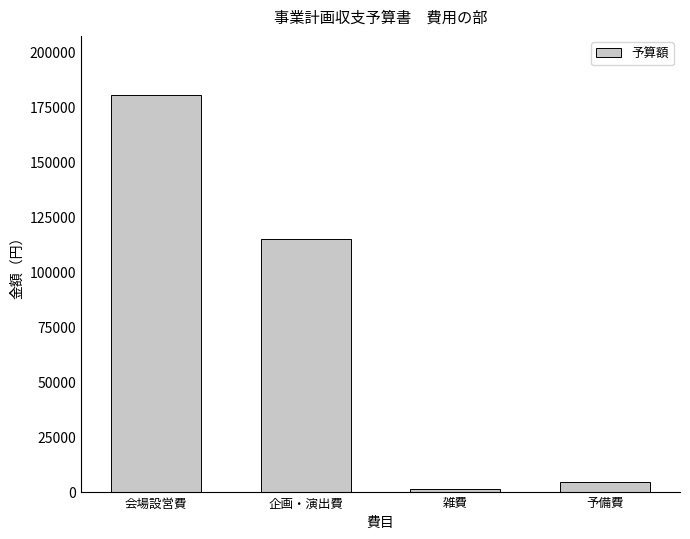

What is the change in value from 会場設営費 to 企画・演出費?

-65282